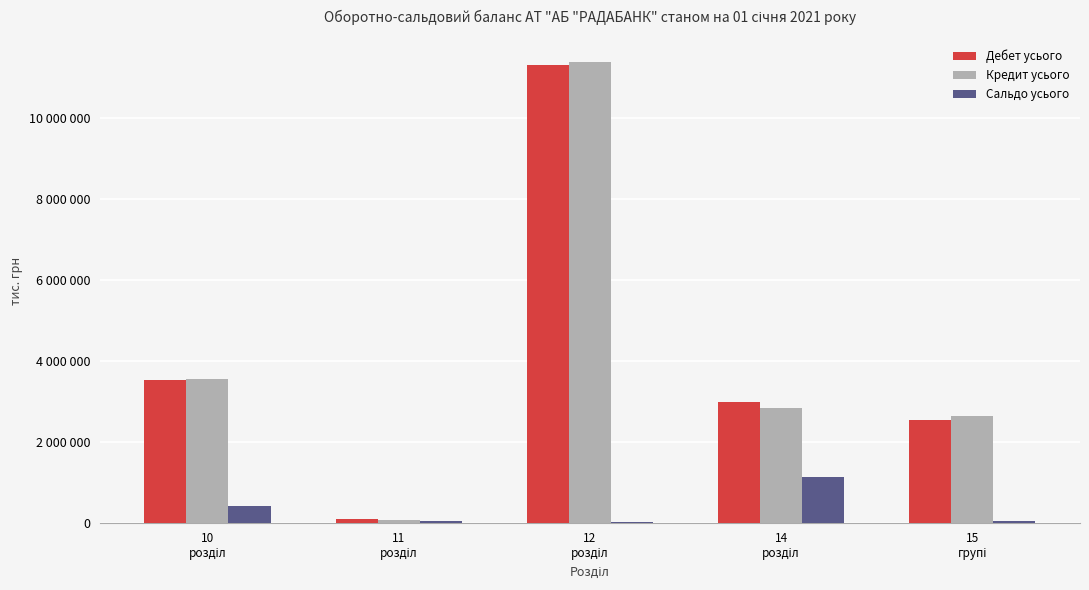

What are all the series names shown in the legend?

Дебет усього, Кредит усього, Сальдо усього